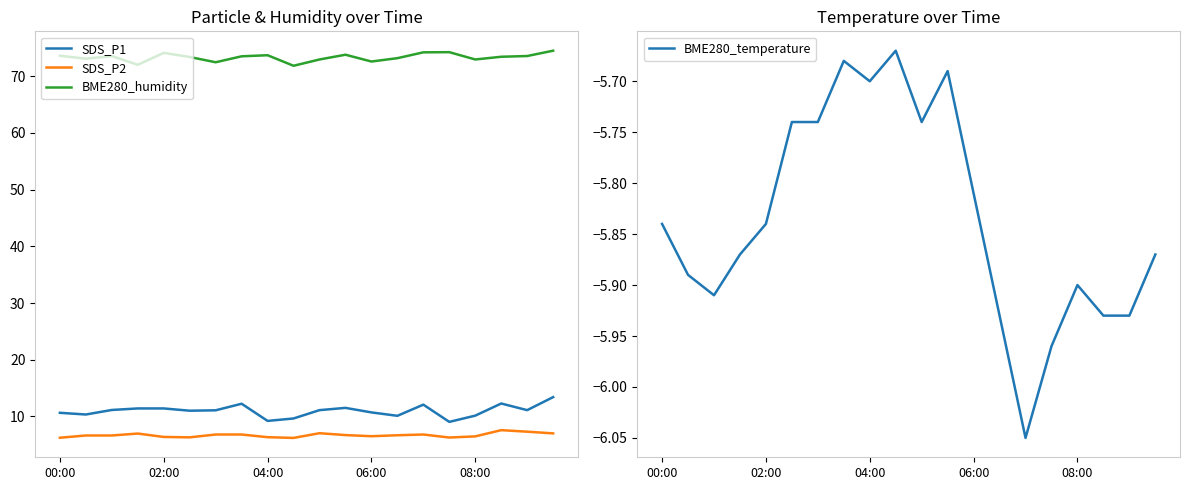

Between 7 and 10, which series saw the biggest shift?

SDS_P1